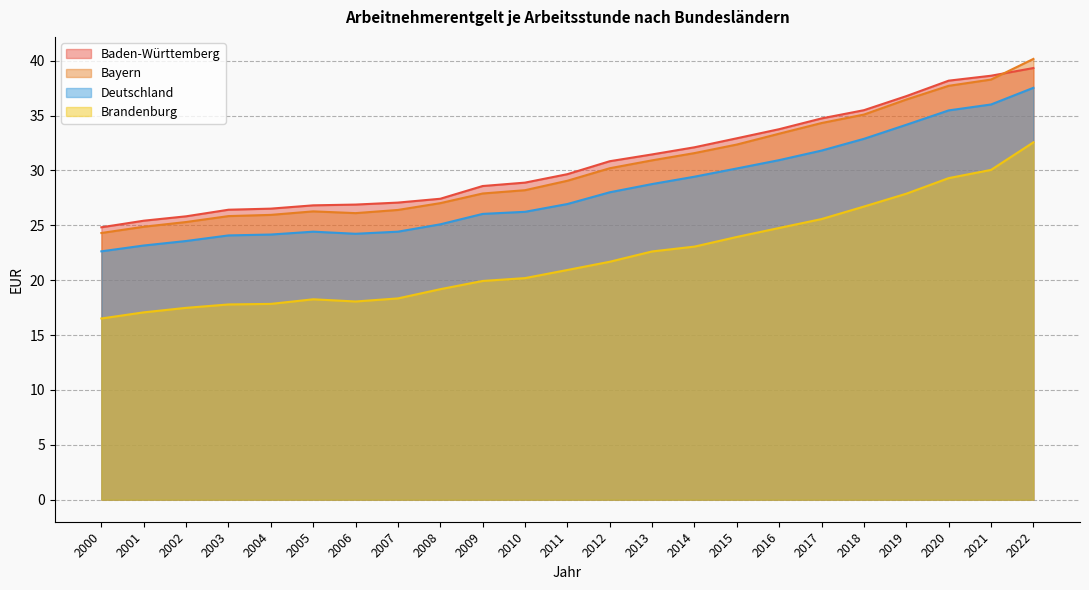

The value of Deutschland at 2017 is 31.8. True or false?

True